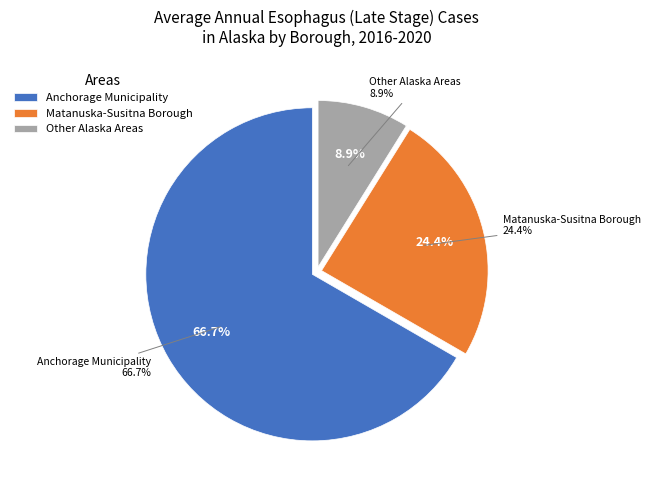

To the nearest percent, what percentage of the pie is Matanuska-Susitna Borough?

24%